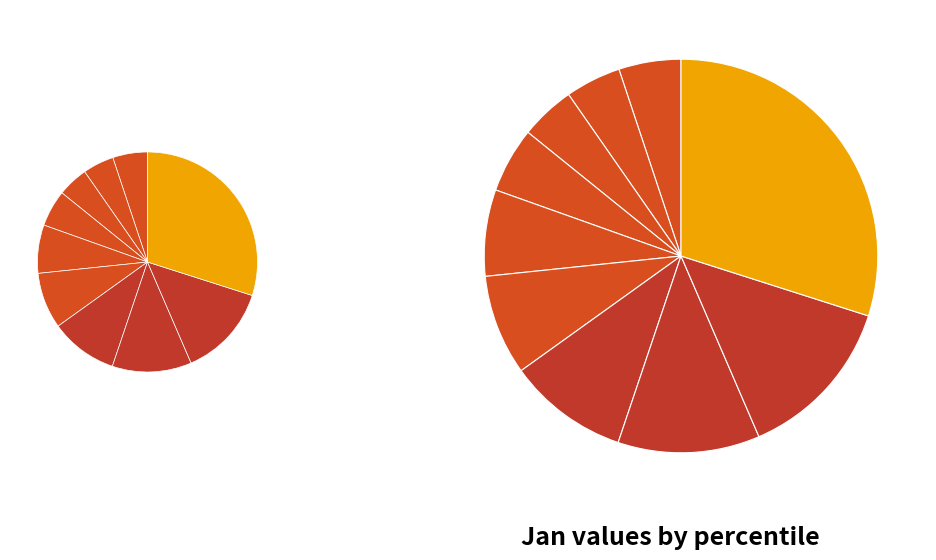

Rank the categories by value from lowest to highest.

pct25, pct15, pct05, pct35, pct45, pct55, pct65, pct75, pct85, pct95